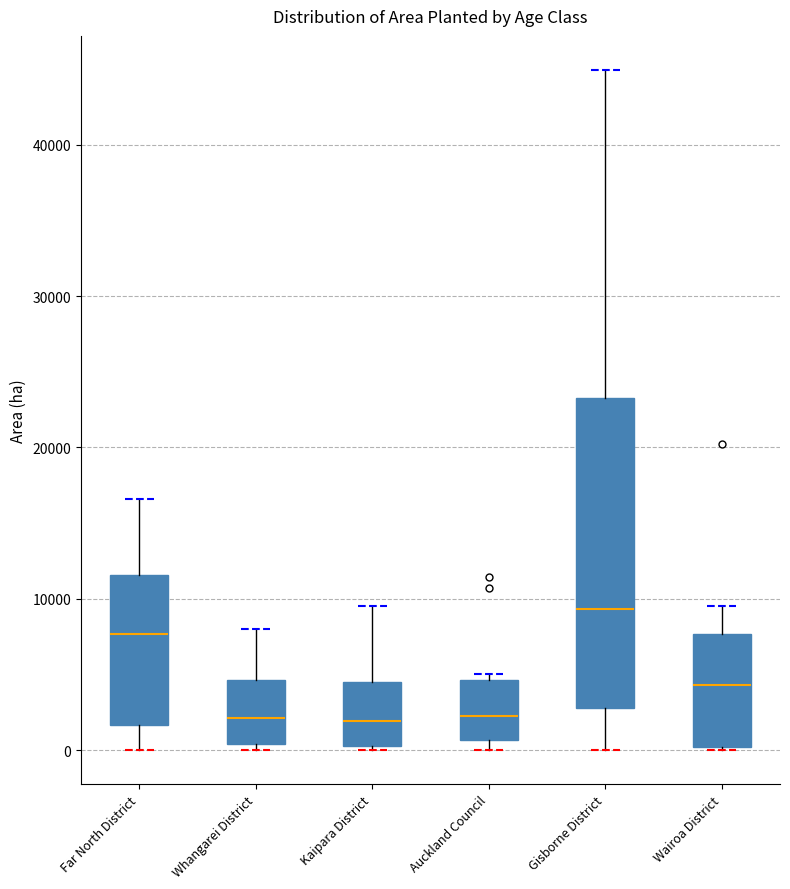

Which box has the highest median line?

Gisborne District